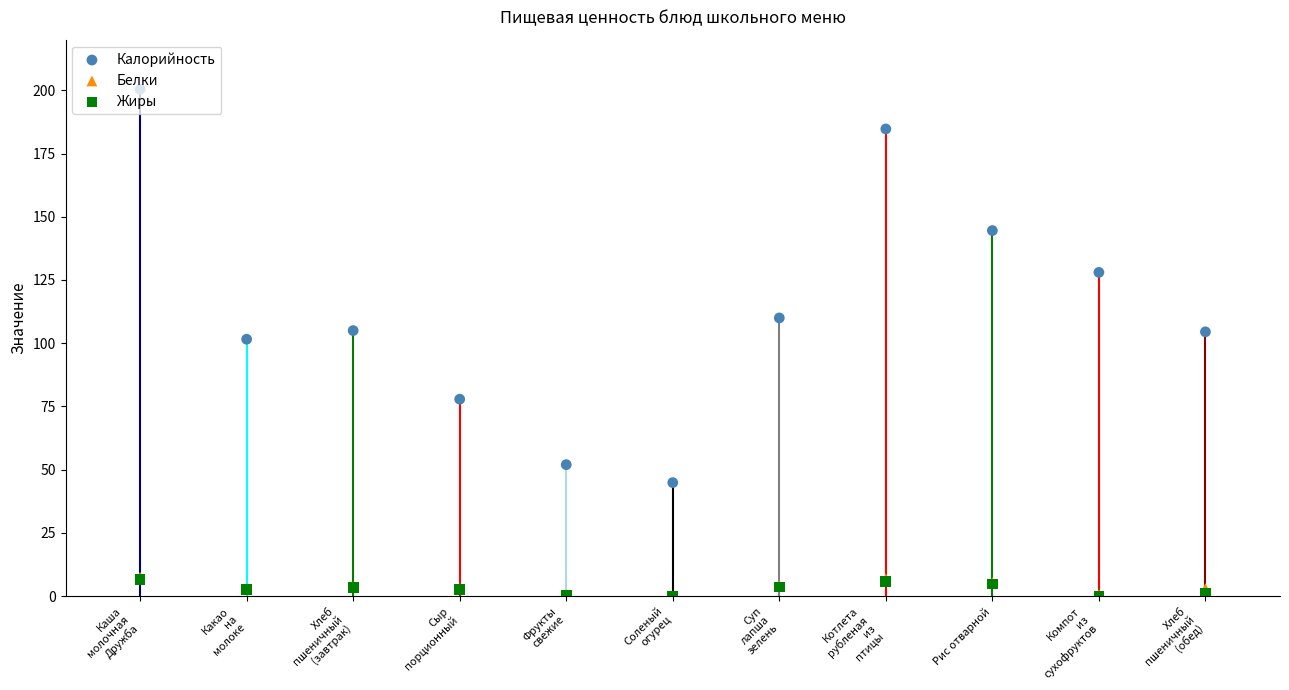

Is the value of Белки at Котлета
рубленая
из
птицы greater than the value of Калорийность at Котлета
рубленая
из
птицы?

No